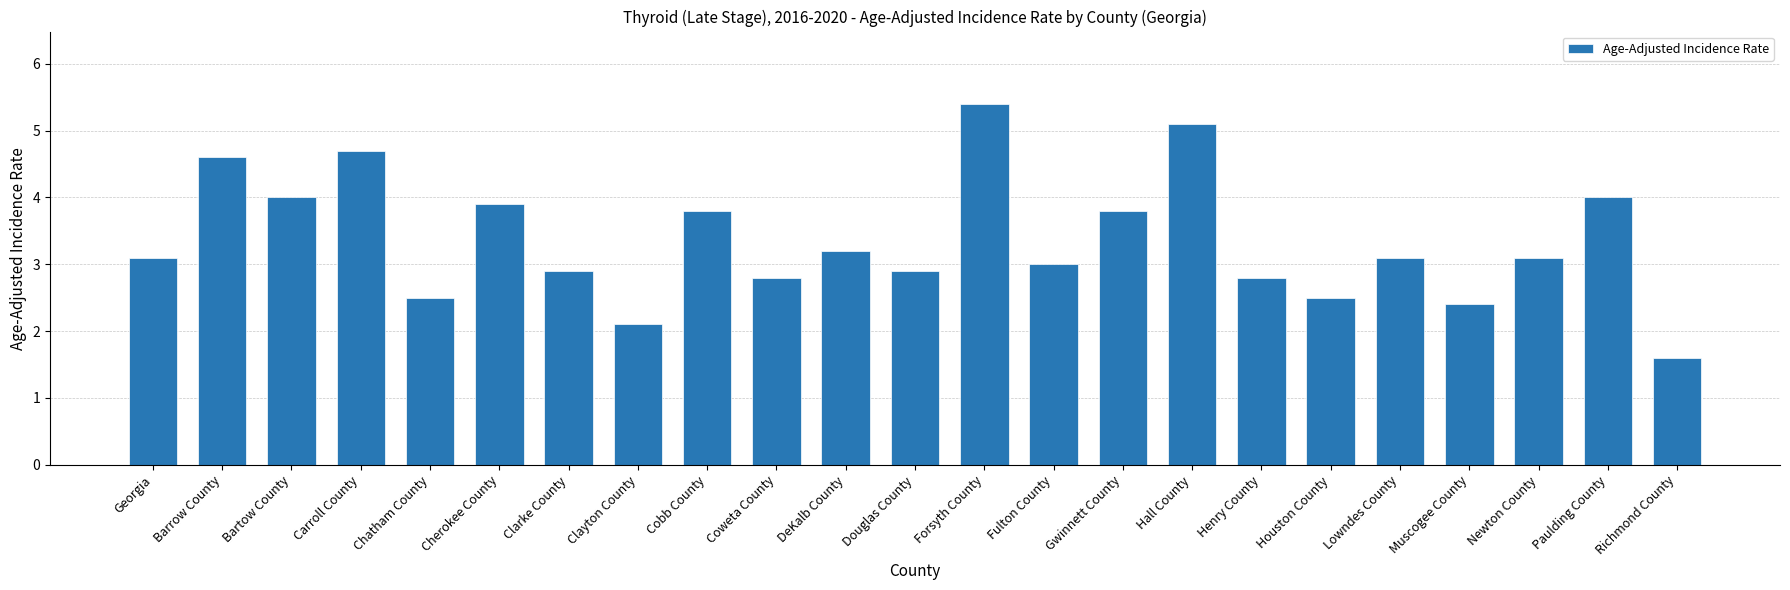

Is it true that the value at DeKalb County is 3.2?

True